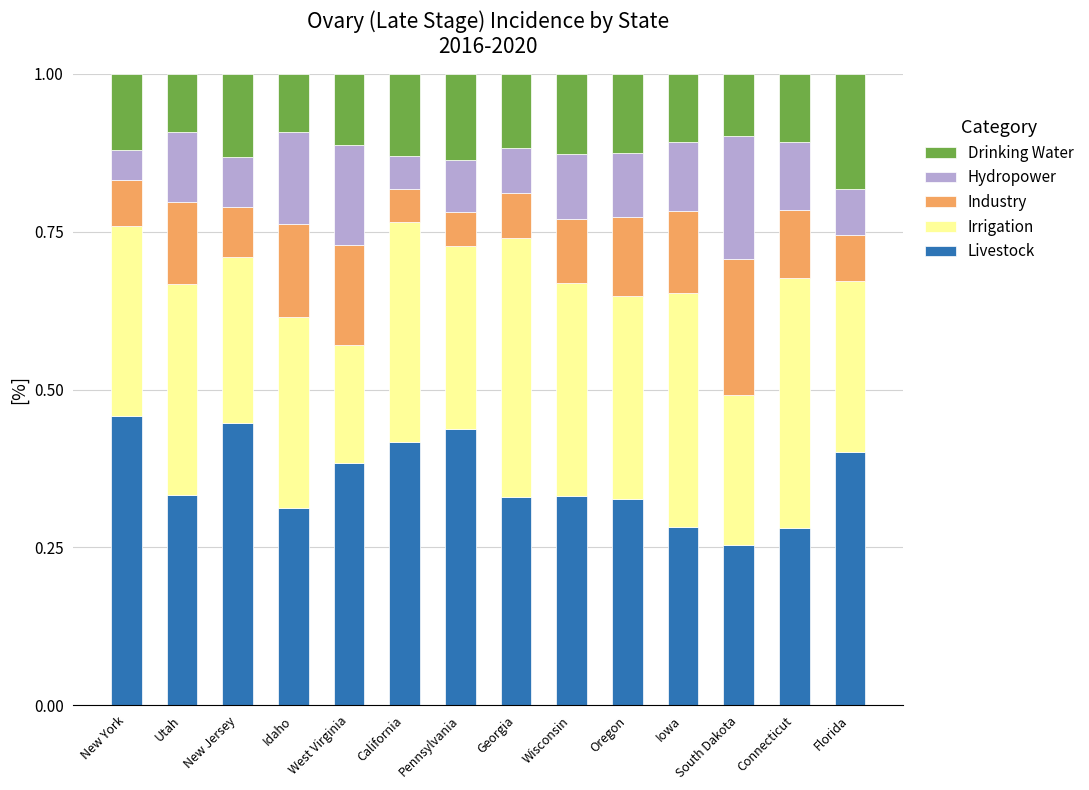

At which label does Livestock reach its minimum?

South Dakota